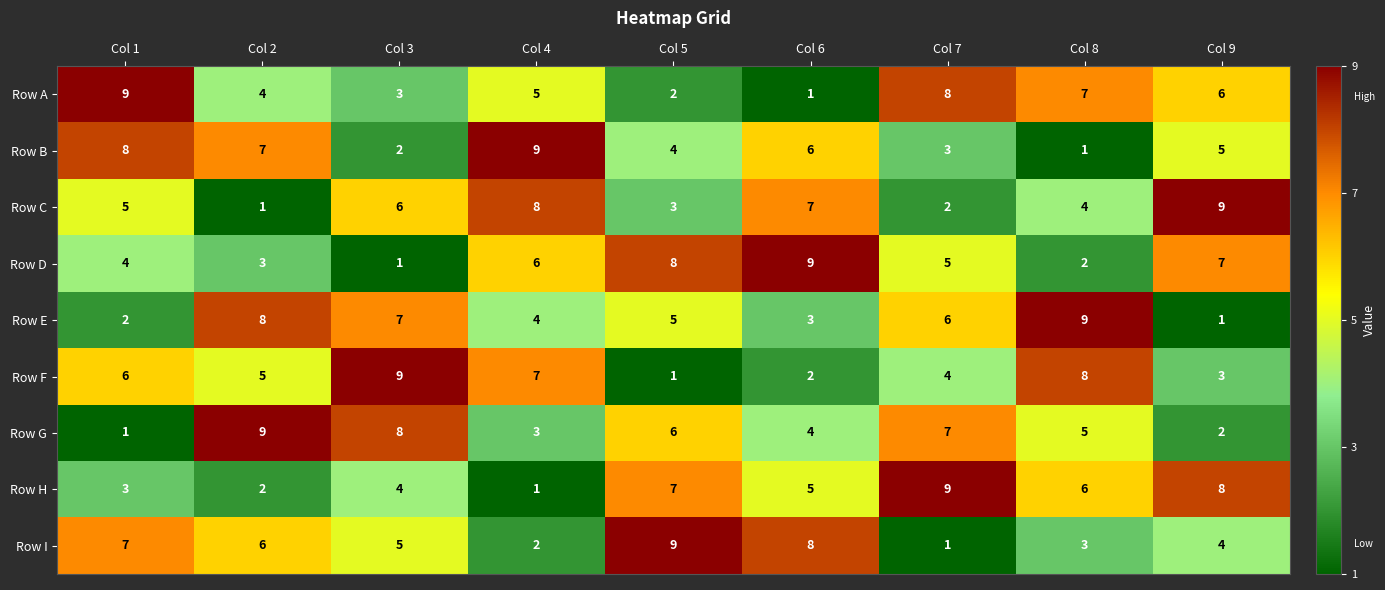

Rank the categories by Row E value from highest to lowest.

Col 8, Col 2, Col 3, Col 7, Col 5, Col 4, Col 6, Col 1, Col 9